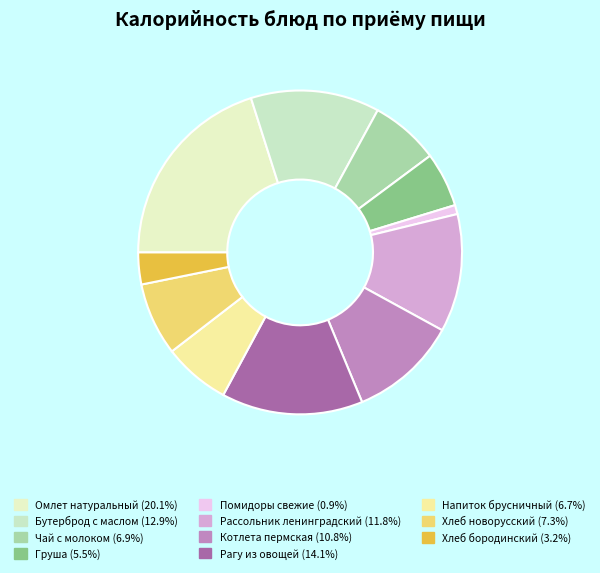

To the nearest percent, what portion does Рагу из овощей represent?

14%